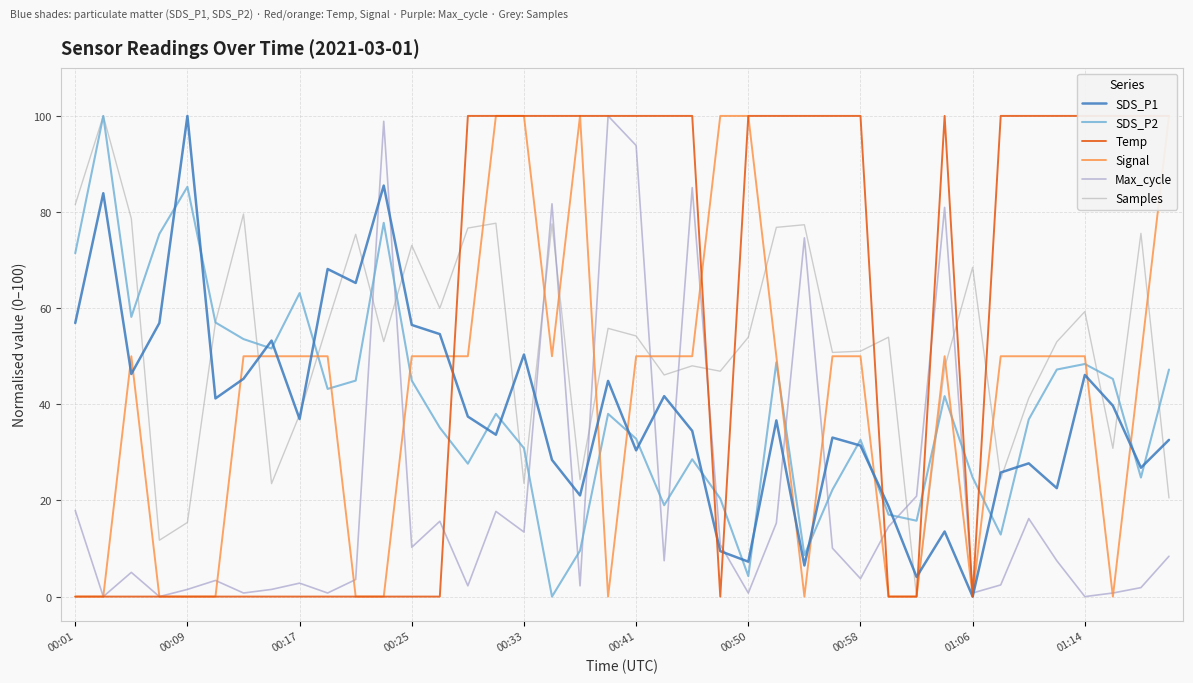

Between 12 and 35, which series saw the biggest shift?

Temp